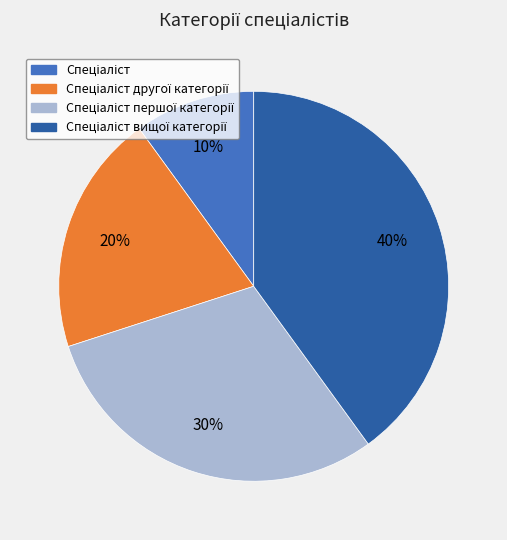

To the nearest percent, what is the average slice percentage?

25%